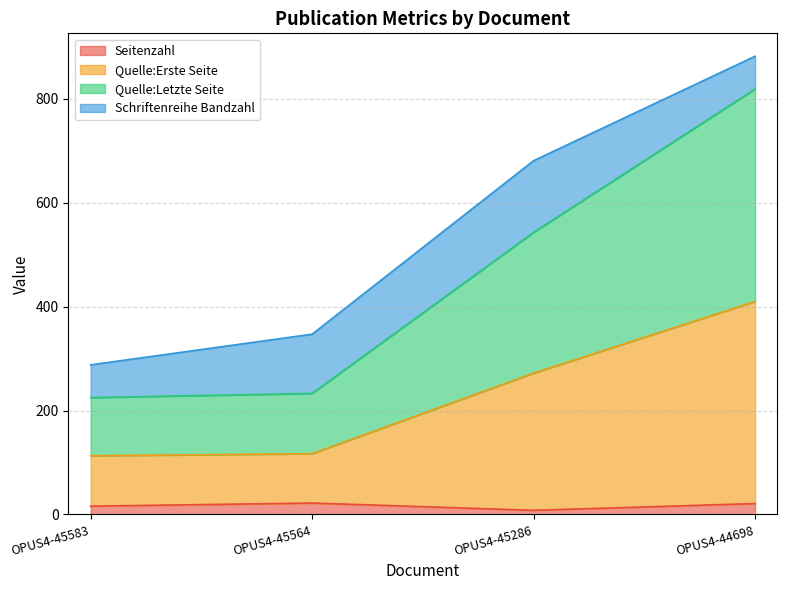

True or false: Seitenzahl and Quelle:Letzte Seite cross at least once.

False